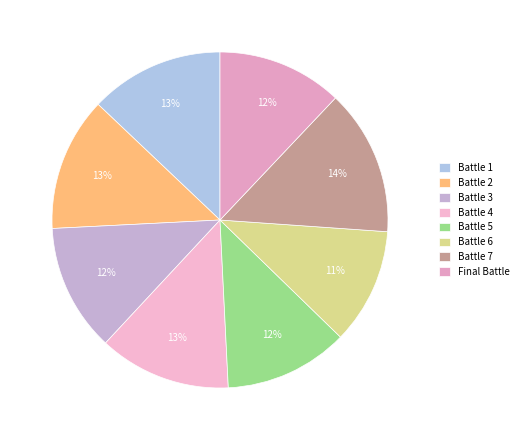

The Final Battle slice represents 12% of the pie. True or false?

True